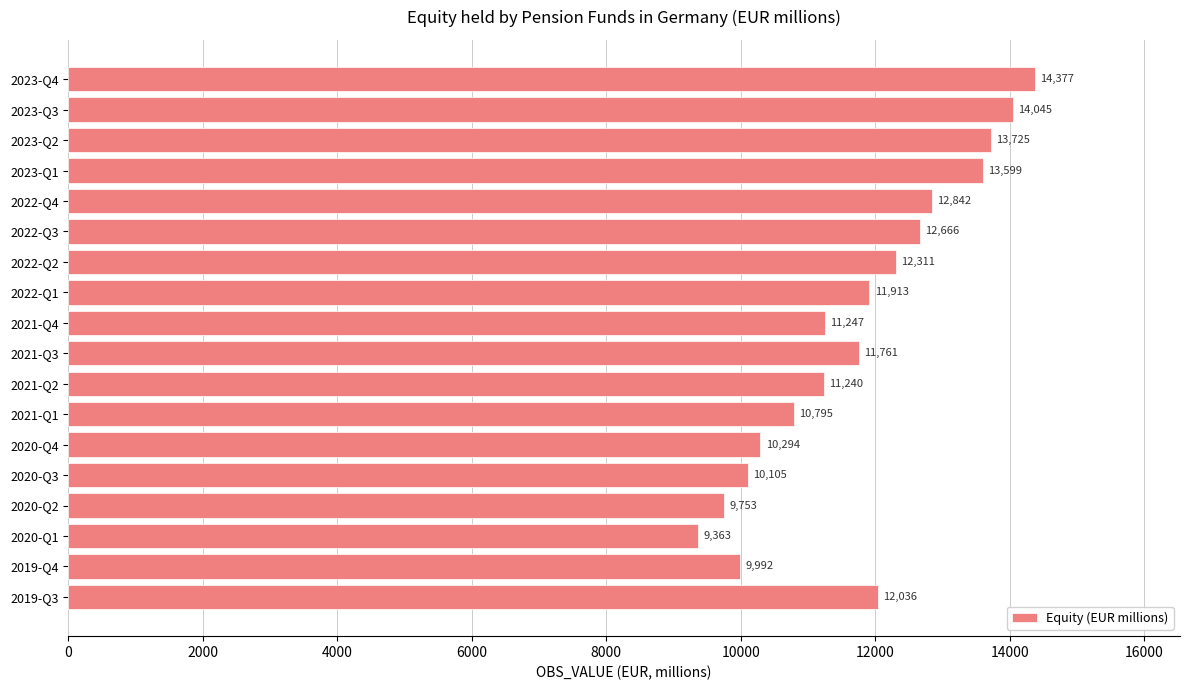

The chart shows a value of 2482 at 2019-Q3. True or false?

False